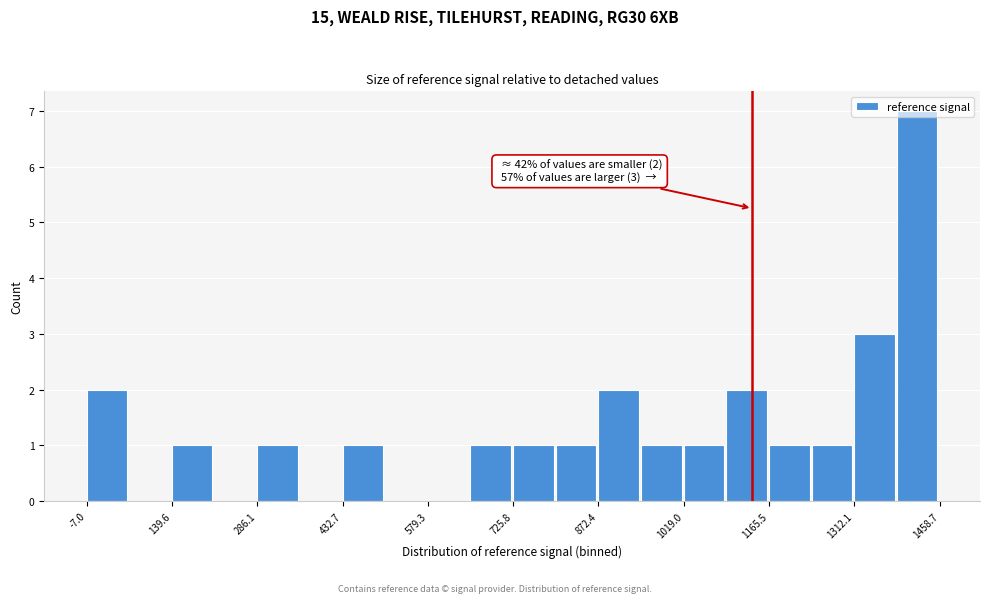

Read against the x-axis, roughly where is the centre of the tallest bar?

1420